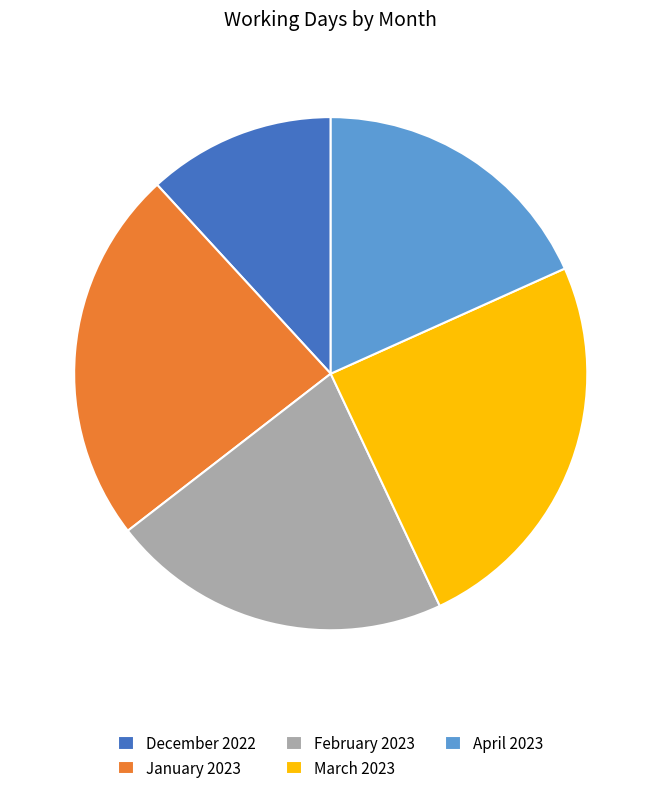

Count the number of slices in the pie.

5